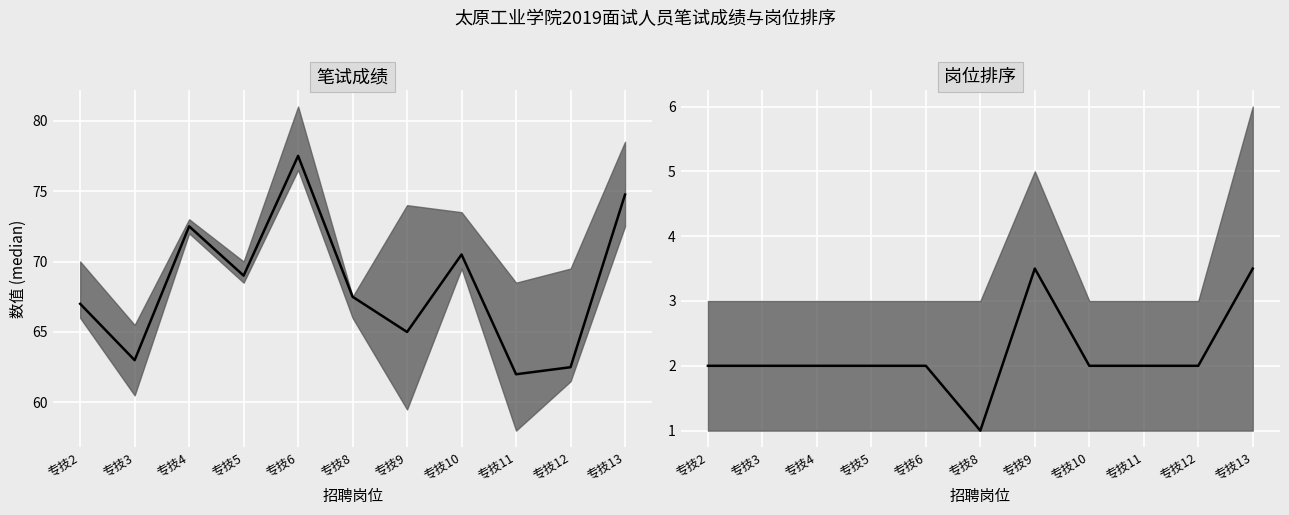

Between 专技11 and 专技13, which series saw the biggest shift?

笔试成绩 中位数